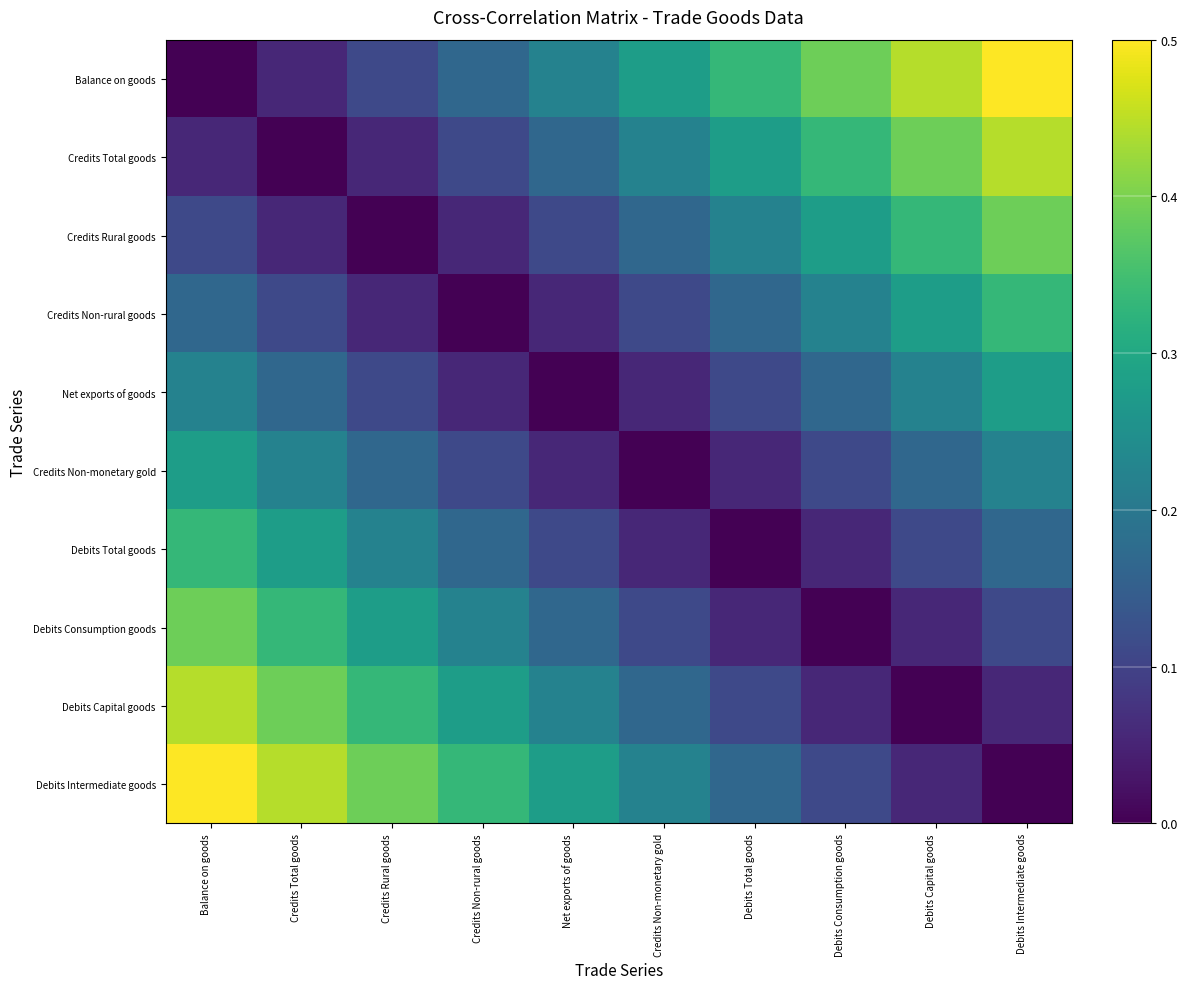

Reading left to right, what are all the values shown in this chart?

Balance on goods: Balance on goods=0.0	Credits Total goods=0.1	Credits Rural goods=0.1	Credits Non-rural goods=0.2	Net exports of goods=0.2	Credits Non-monetary gold=0.3	Debits Total goods=0.3	Debits Consumption goods=0.4	Debits Capital goods=0.4	Debits Intermediate goods=0.5
Credits Total goods: Balance on goods=0.1	Credits Total goods=0.0	Credits Rural goods=0.1	Credits Non-rural goods=0.1	Net exports of goods=0.2	Credits Non-monetary gold=0.2	Debits Total goods=0.3	Debits Consumption goods=0.3	Debits Capital goods=0.4	Debits Intermediate goods=0.4
Credits Rural goods: Balance on goods=0.1	Credits Total goods=0.1	Credits Rural goods=0.0	Credits Non-rural goods=0.1	Net exports of goods=0.1	Credits Non-monetary gold=0.2	Debits Total goods=0.2	Debits Consumption goods=0.3	Debits Capital goods=0.3	Debits Intermediate goods=0.4
Credits Non-rural goods: Balance on goods=0.2	Credits Total goods=0.1	Credits Rural goods=0.1	Credits Non-rural goods=0.0	Net exports of goods=0.1	Credits Non-monetary gold=0.1	Debits Total goods=0.2	Debits Consumption goods=0.2	Debits Capital goods=0.3	Debits Intermediate goods=0.3
Net exports of goods: Balance on goods=0.2	Credits Total goods=0.2	Credits Rural goods=0.1	Credits Non-rural goods=0.1	Net exports of goods=0.0	Credits Non-monetary gold=0.1	Debits Total goods=0.1	Debits Consumption goods=0.2	Debits Capital goods=0.2	Debits Intermediate goods=0.3
Credits Non-monetary gold: Balance on goods=0.3	Credits Total goods=0.2	Credits Rural goods=0.2	Credits Non-rural goods=0.1	Net exports of goods=0.1	Credits Non-monetary gold=0.0	Debits Total goods=0.1	Debits Consumption goods=0.1	Debits Capital goods=0.2	Debits Intermediate goods=0.2
Debits Total goods: Balance on goods=0.3	Credits Total goods=0.3	Credits Rural goods=0.2	Credits Non-rural goods=0.2	Net exports of goods=0.1	Credits Non-monetary gold=0.1	Debits Total goods=0.0	Debits Consumption goods=0.1	Debits Capital goods=0.1	Debits Intermediate goods=0.2
Debits Consumption goods: Balance on goods=0.4	Credits Total goods=0.3	Credits Rural goods=0.3	Credits Non-rural goods=0.2	Net exports of goods=0.2	Credits Non-monetary gold=0.1	Debits Total goods=0.1	Debits Consumption goods=0.0	Debits Capital goods=0.1	Debits Intermediate goods=0.1
Debits Capital goods: Balance on goods=0.4	Credits Total goods=0.4	Credits Rural goods=0.3	Credits Non-rural goods=0.3	Net exports of goods=0.2	Credits Non-monetary gold=0.2	Debits Total goods=0.1	Debits Consumption goods=0.1	Debits Capital goods=0.0	Debits Intermediate goods=0.1
Debits Intermediate goods: Balance on goods=0.5	Credits Total goods=0.4	Credits Rural goods=0.4	Credits Non-rural goods=0.3	Net exports of goods=0.3	Credits Non-monetary gold=0.2	Debits Total goods=0.2	Debits Consumption goods=0.1	Debits Capital goods=0.1	Debits Intermediate goods=0.0